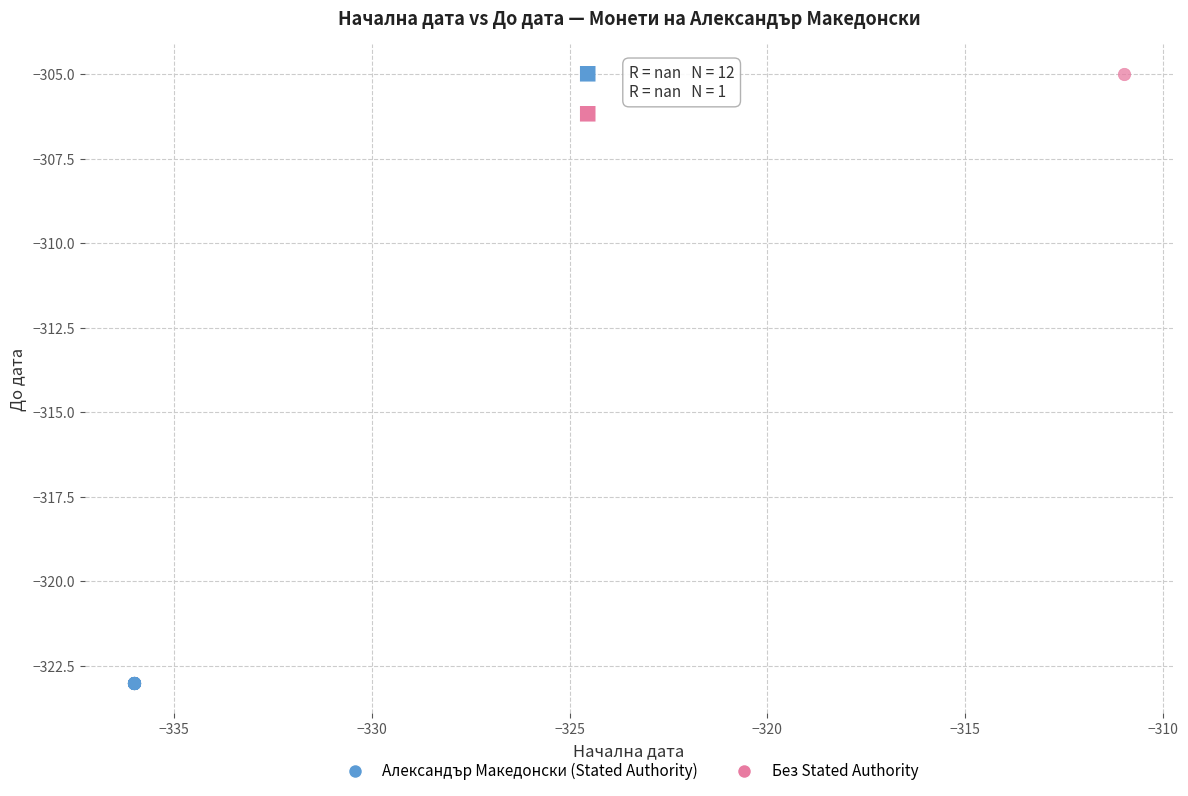

What are all the series names shown in the legend?

Александър Македонски (Stated Authority), Без Stated Authority